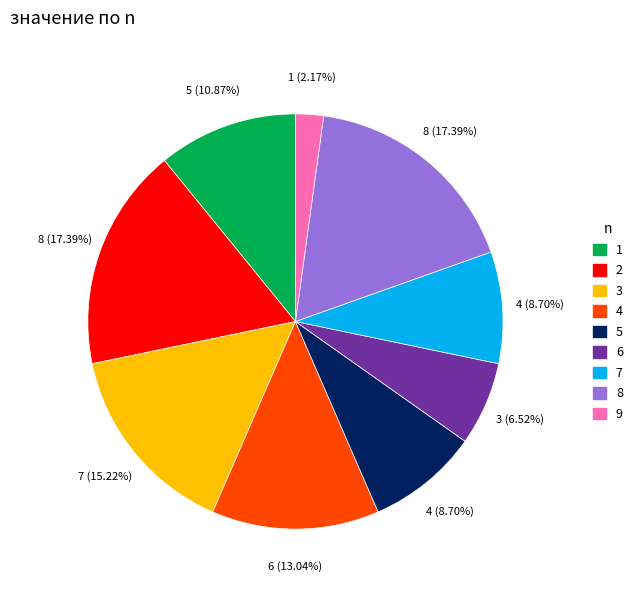

How many slices are in this pie chart?

9